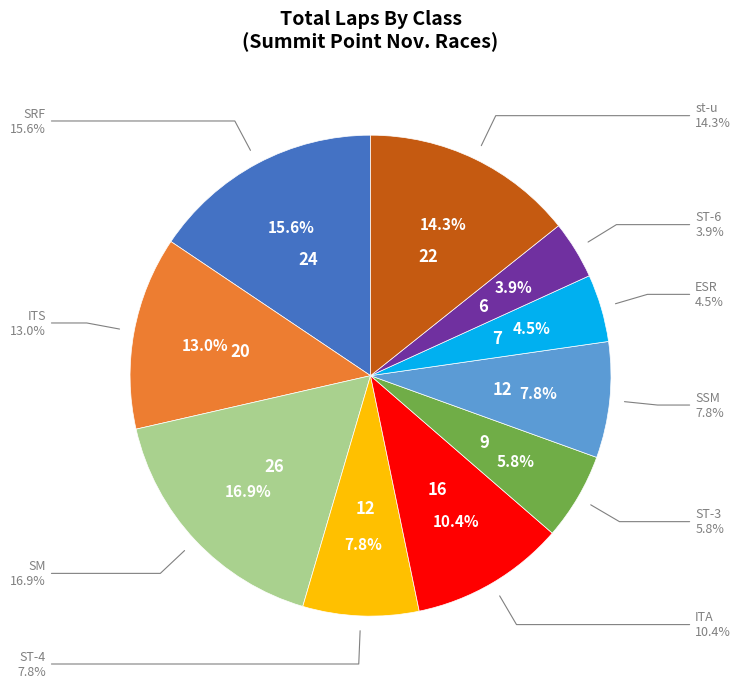

To the nearest percent, what is the combined percentage of ITS and SRF?

29%